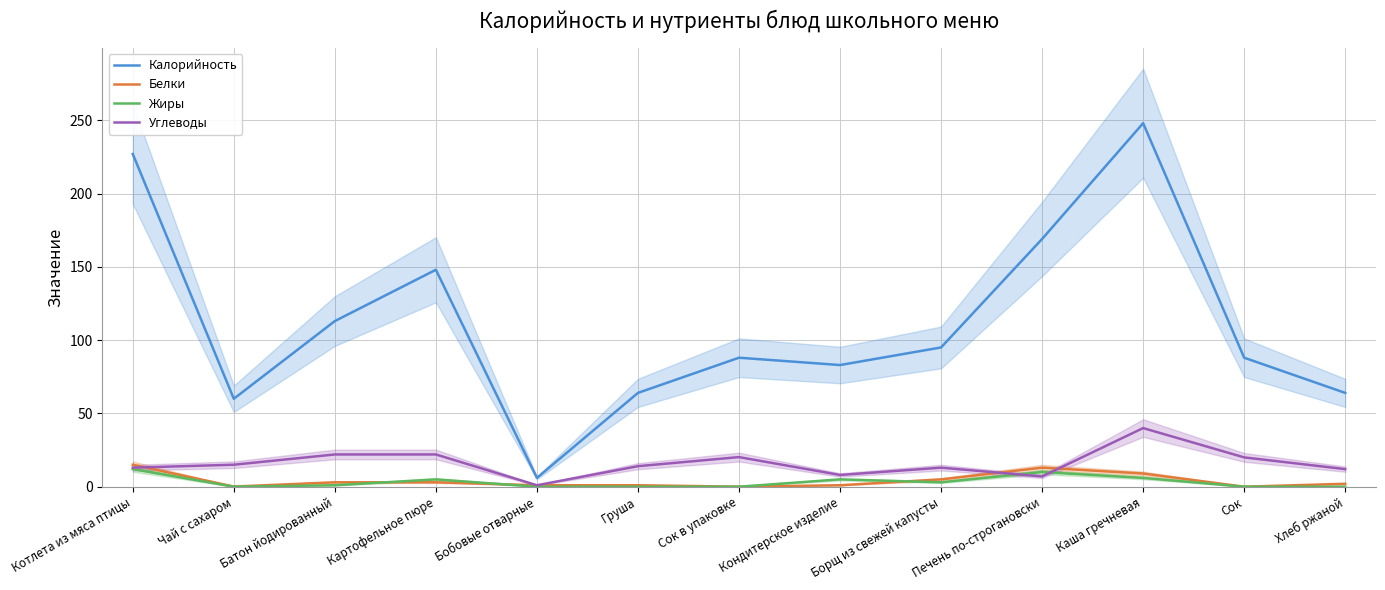

Which series has the widest spread of values?

Калорийность